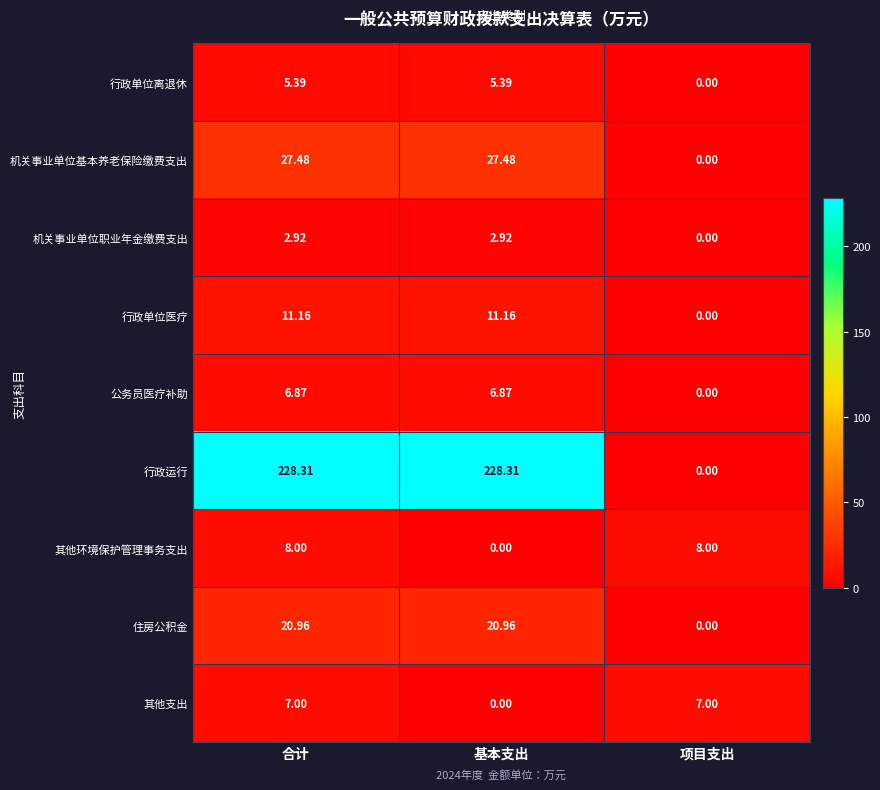

Which series changed the most between 合计 and 基本支出?

其他环境保护管理事务支出